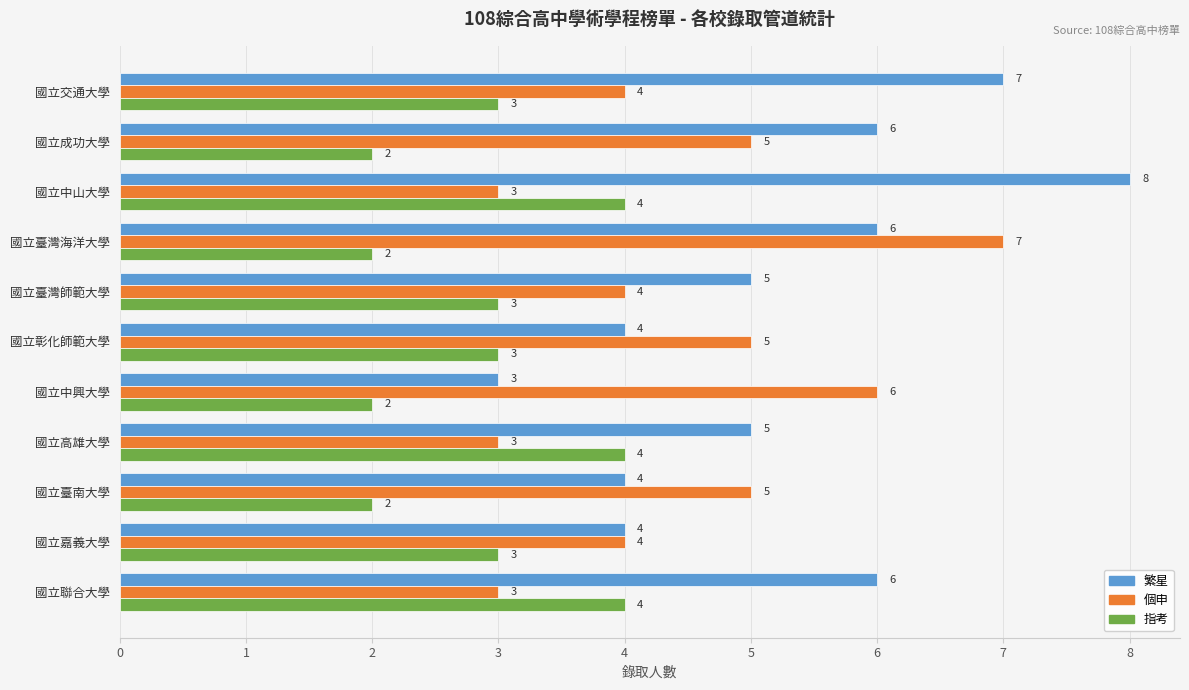

Rank the series at 國立彰化師範大學 from highest to lowest value.

個申, 繁星, 指考